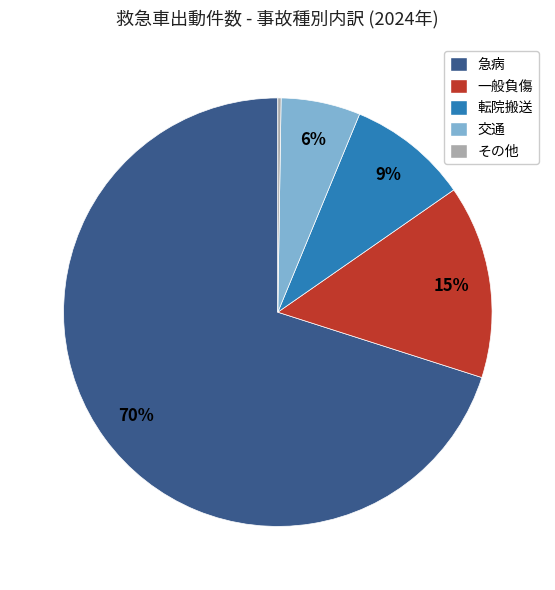

Between 急病 and 転院搬送, which is larger?

急病